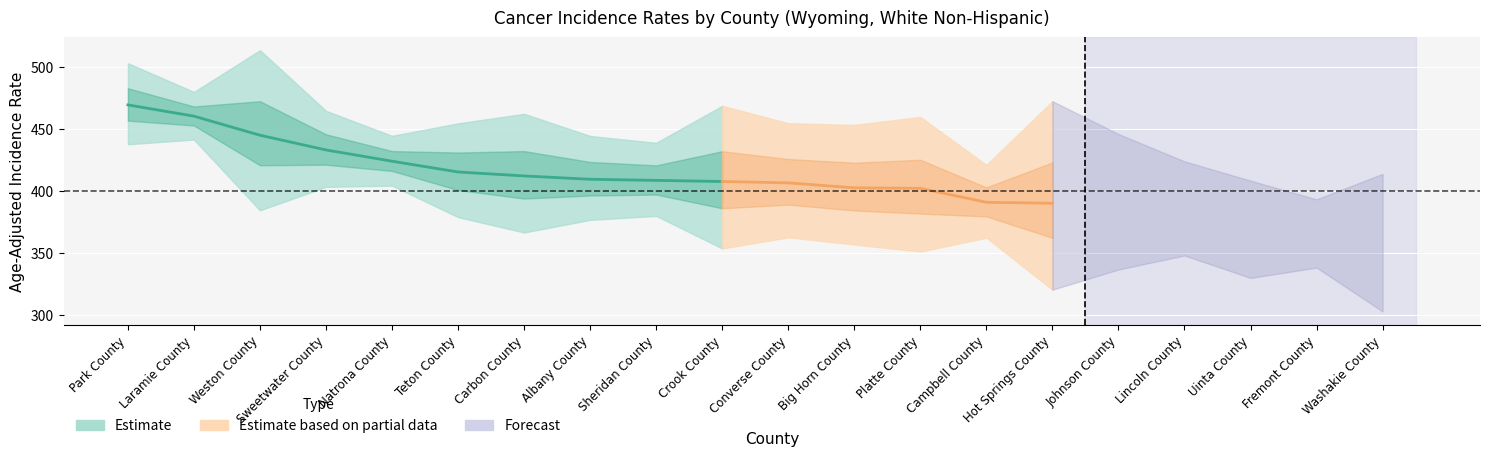

The value of Upper CI at Sheridan County is 438.9. True or false?

True